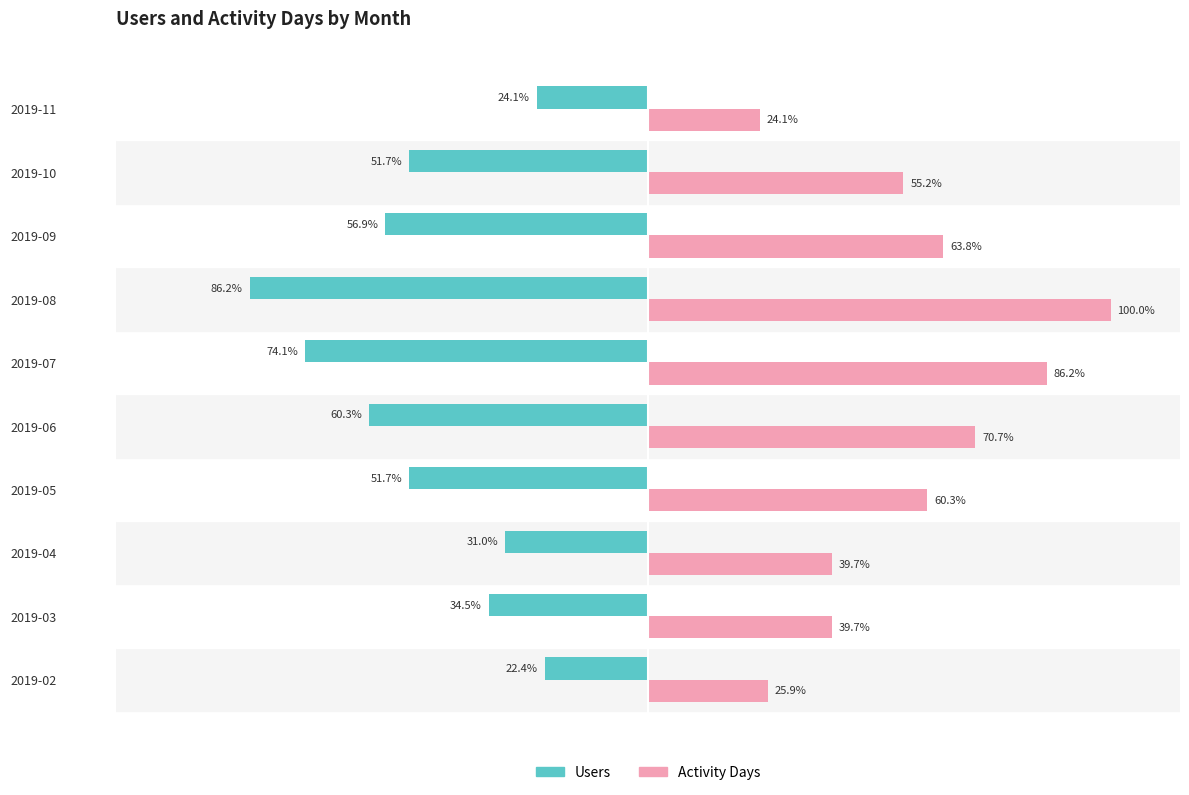

Which series changed the most between 2019-04 and 2019-09?

Users